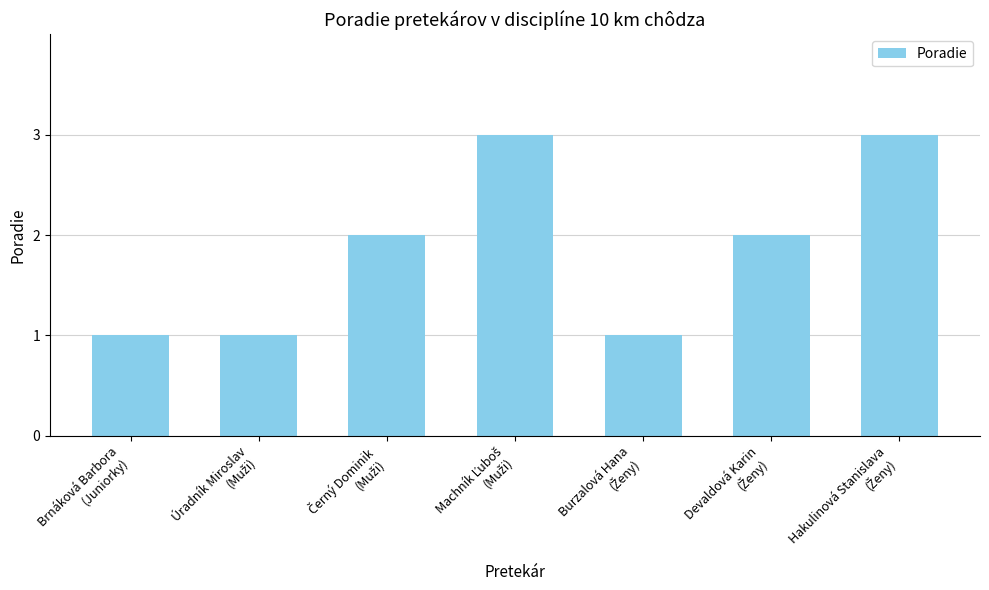

How many bars are there in total?

7